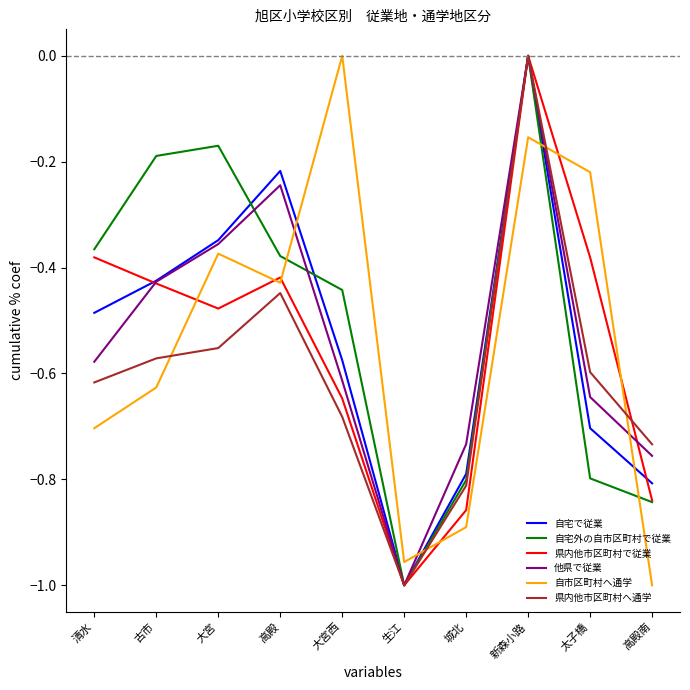

True or false: 自市区町村へ通学 and 県内他市区町村へ通学 cross at least once.

True